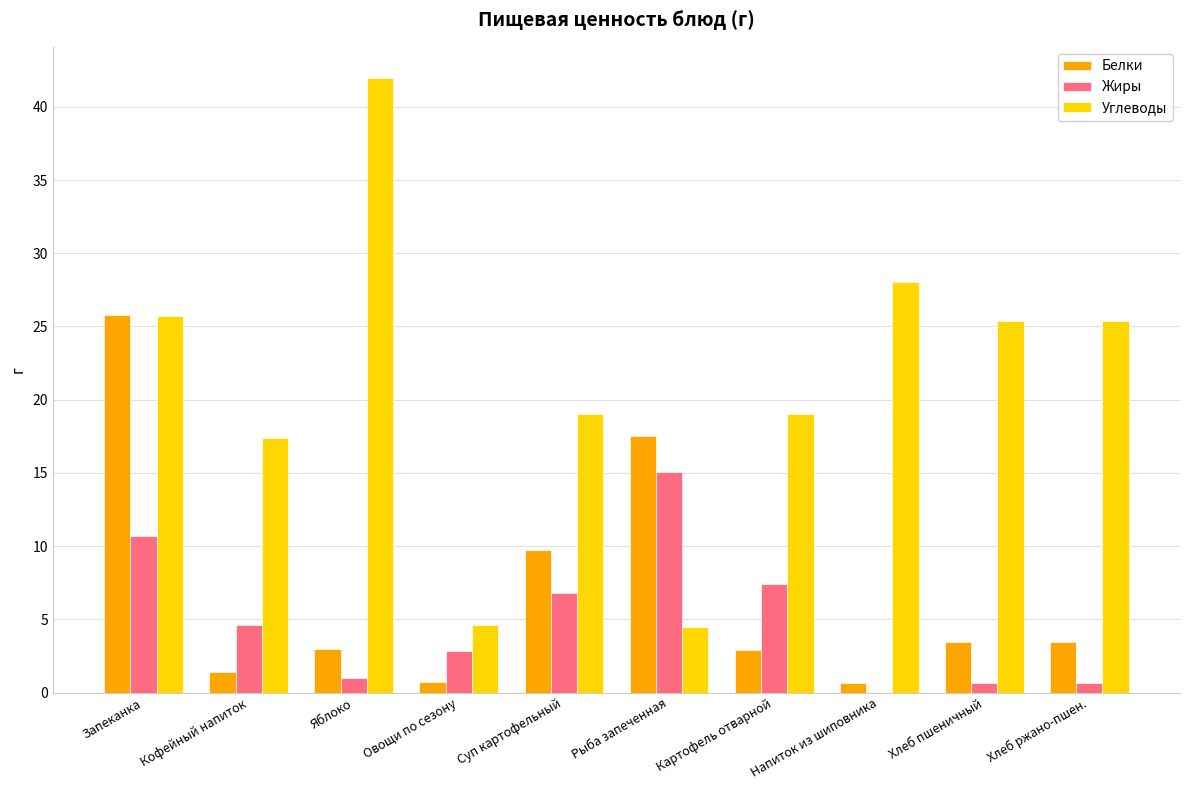

Which category has the highest value across all series?

Яблоко